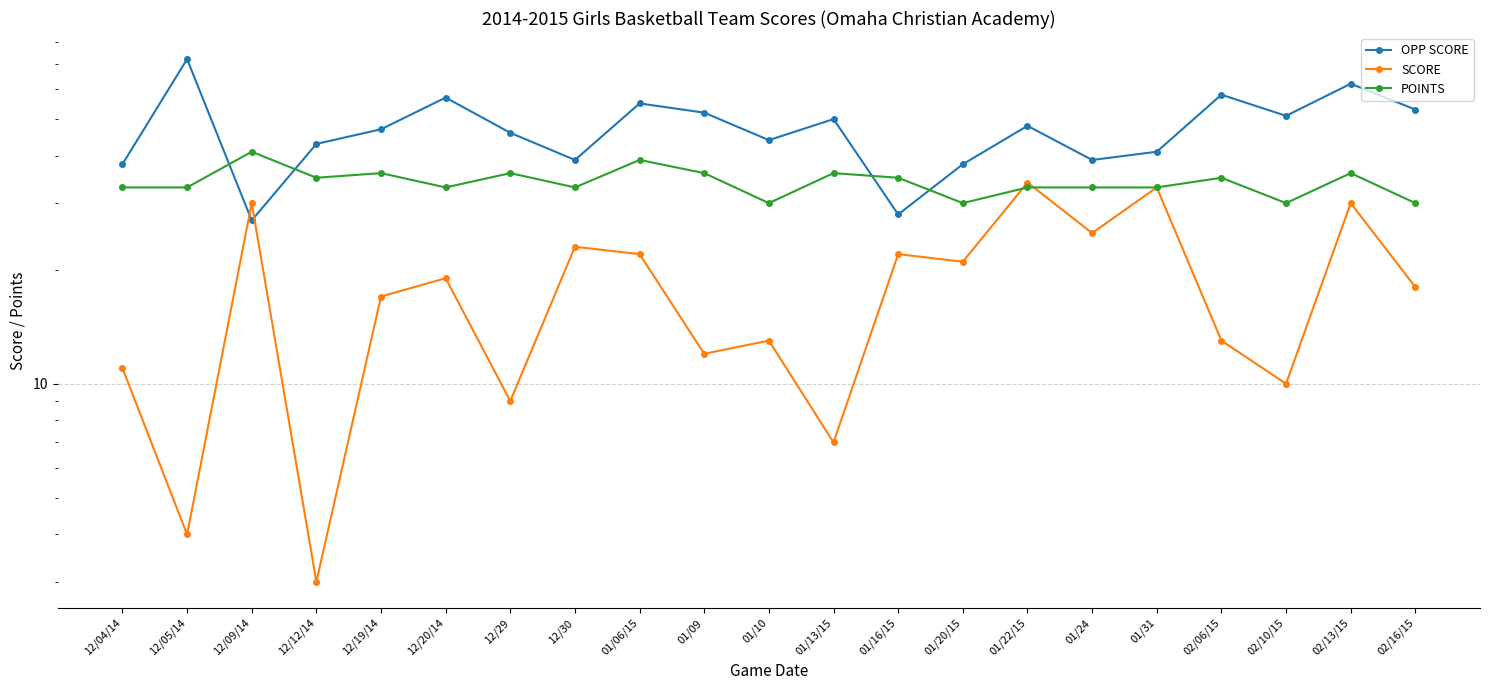

Which category has the highest value across all series?

12/05/14